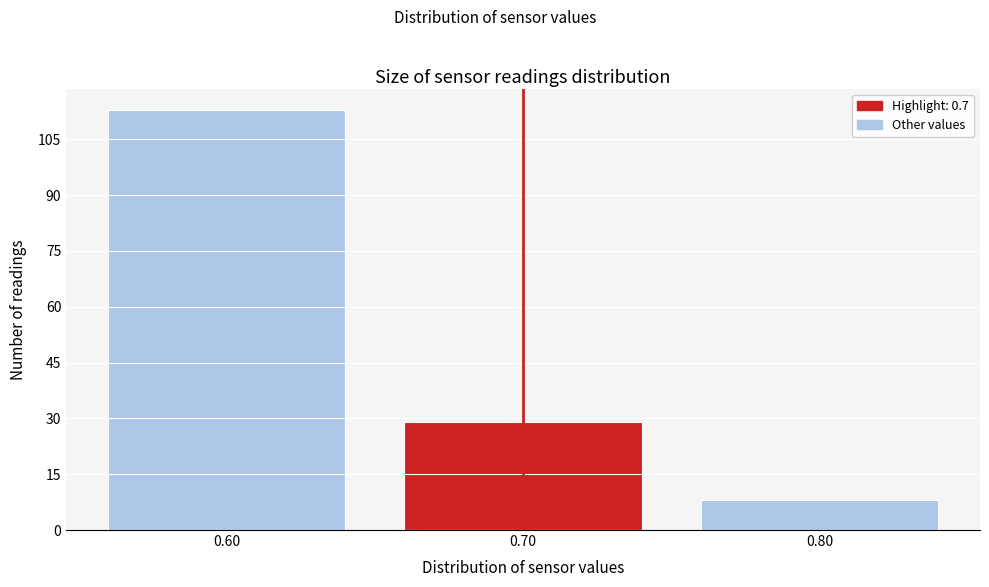

Reading right to left, extract all data points from this chart.

8	29	113